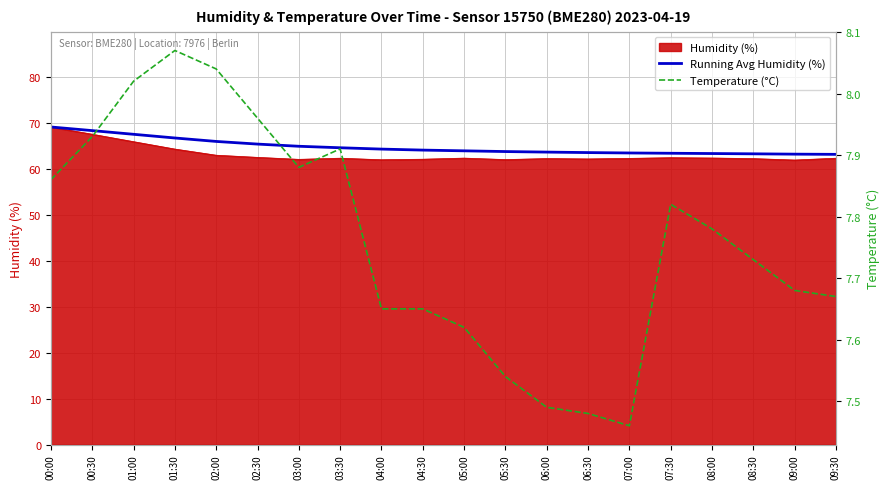

What position from the right is 01:00?

18